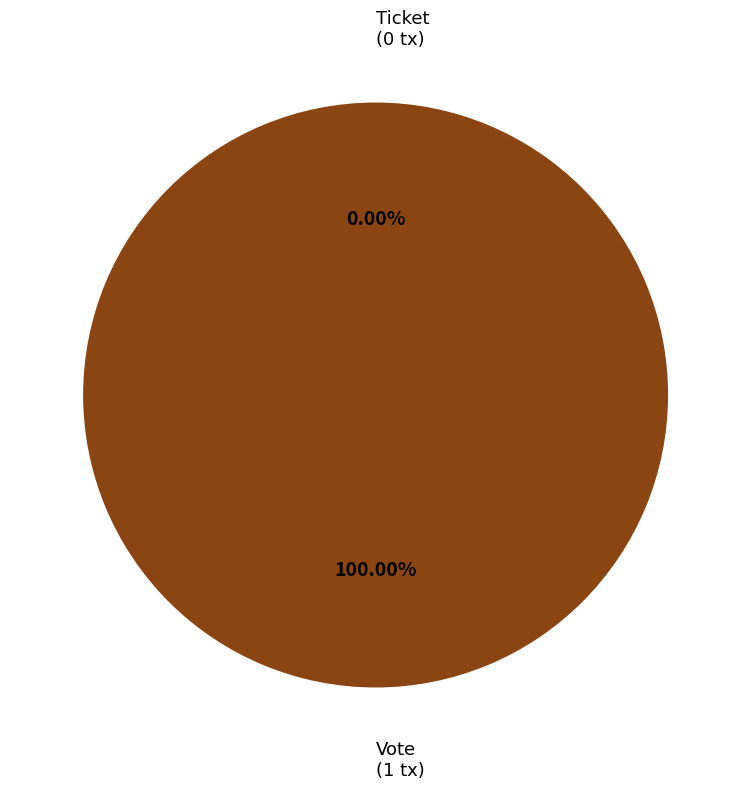

Does any single category account for the majority?

Yes